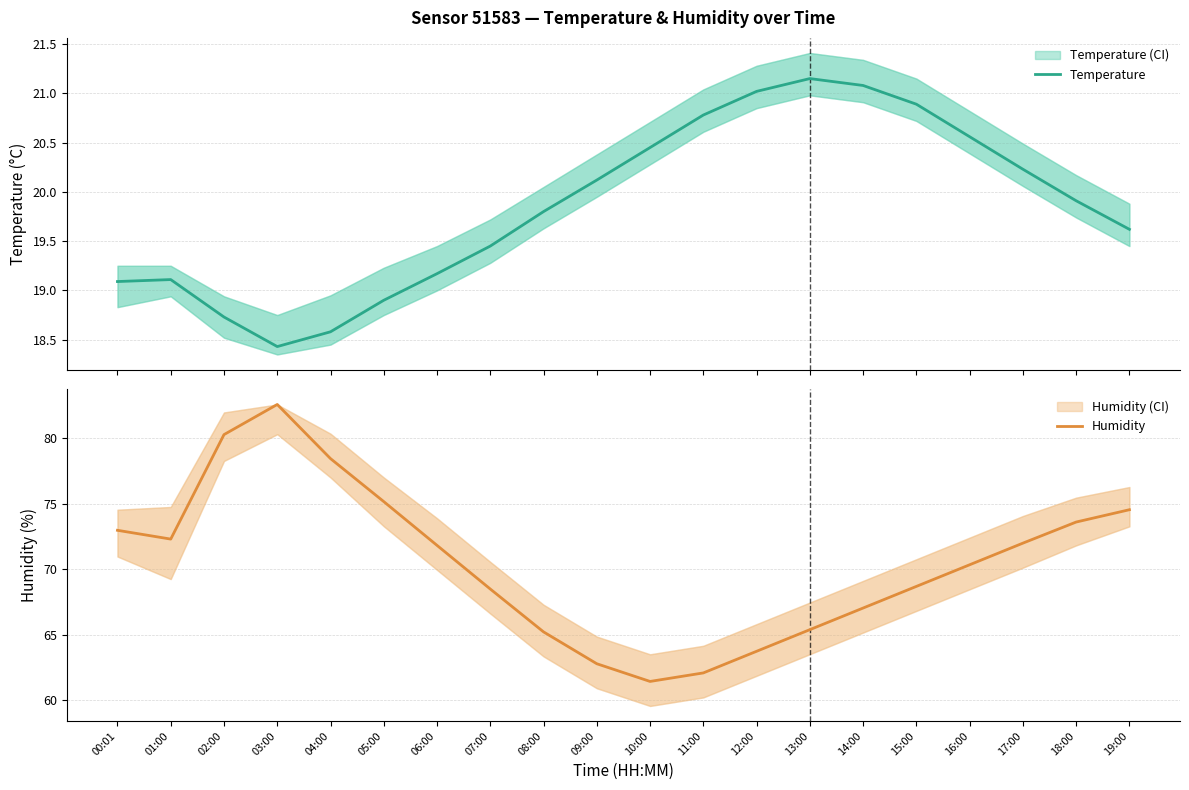

What are all the series names shown in the legend?

Temperature, Humidity